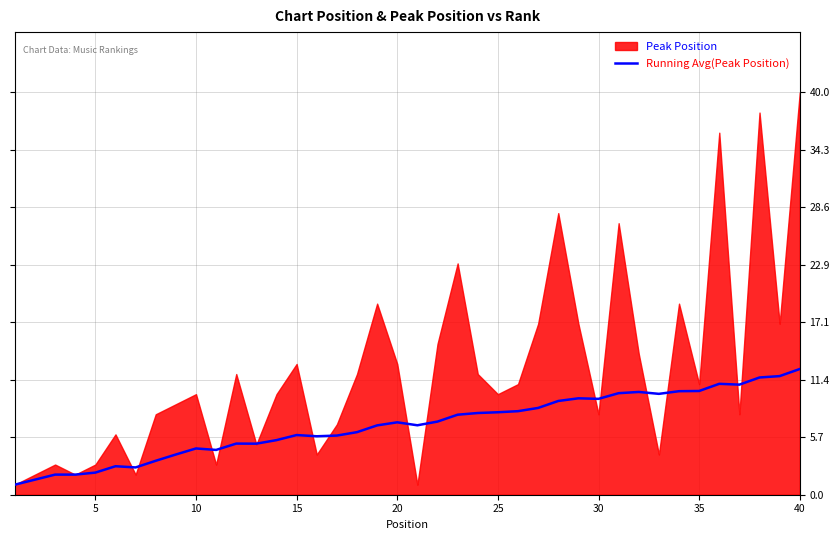

What is the difference between the maximum and minimum values?

11.5